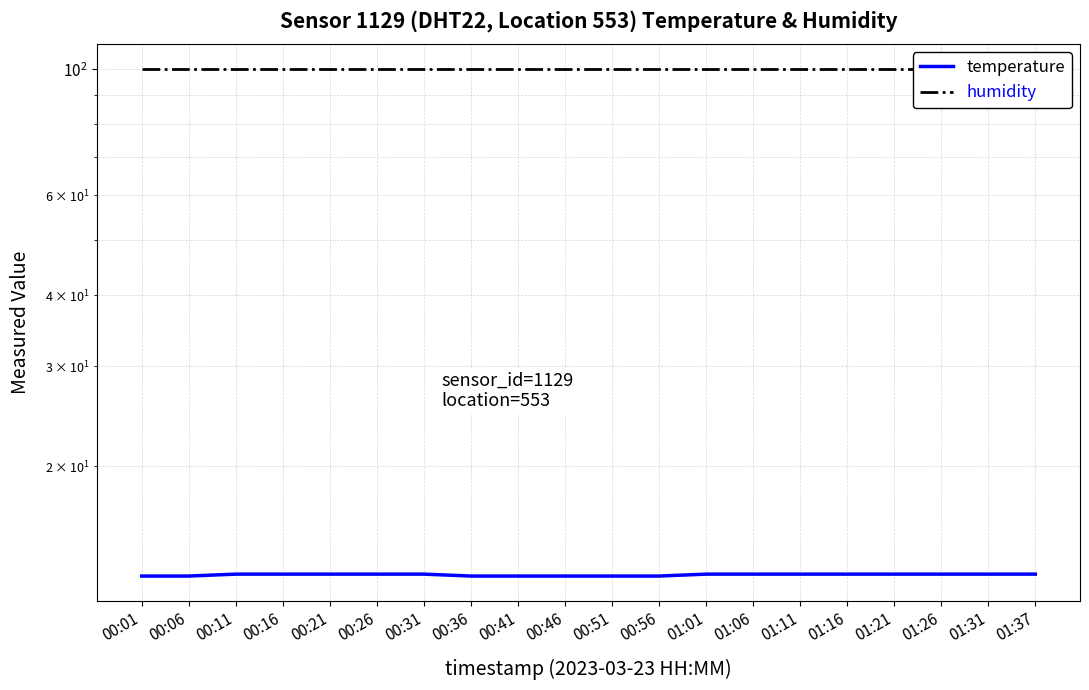

What is the highest value of the temperature series?

12.9